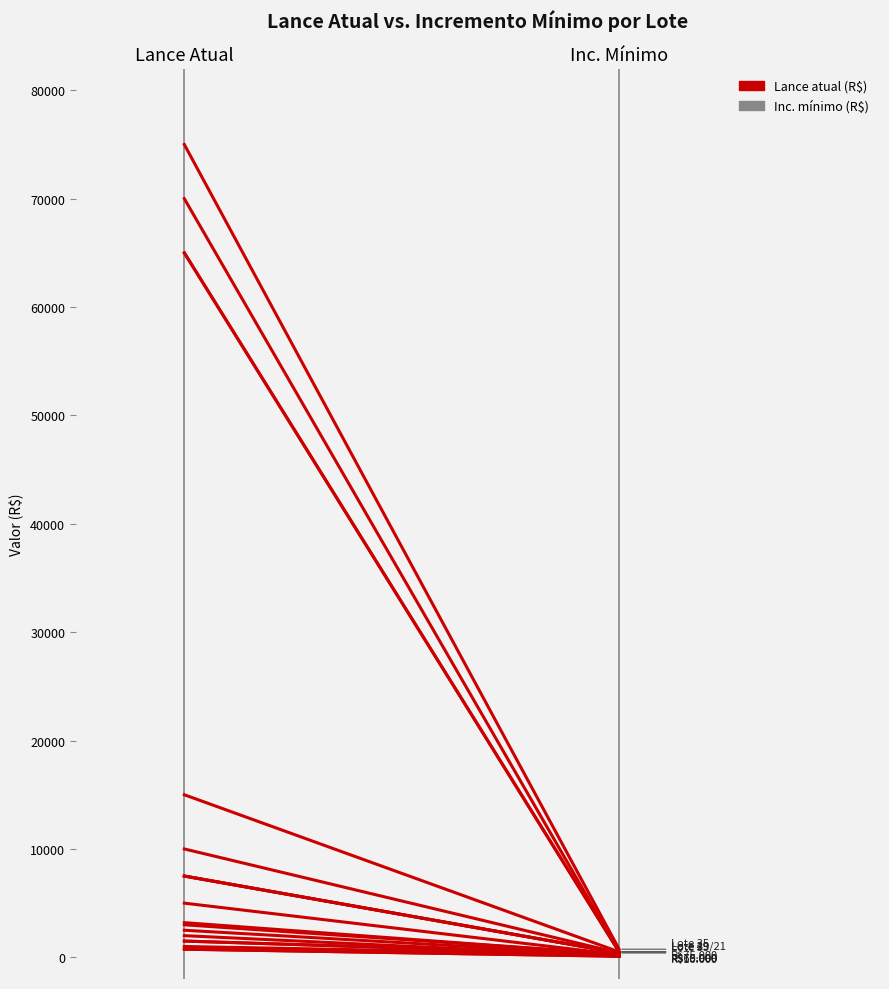

How many data points are less than 15000?

1